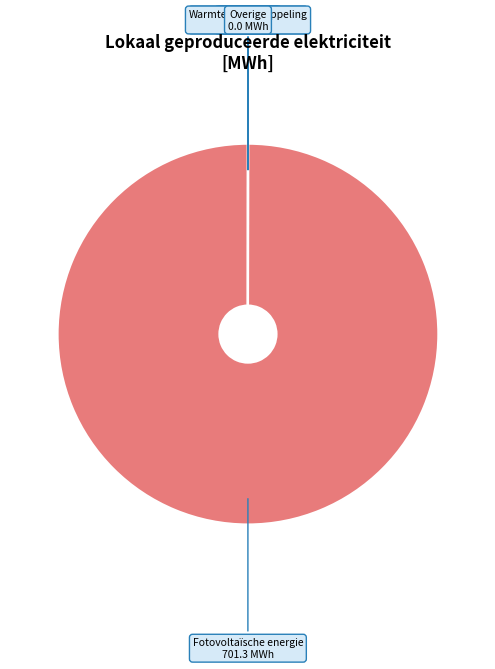

Which slice is the largest?

Fotovoltaïsche energie